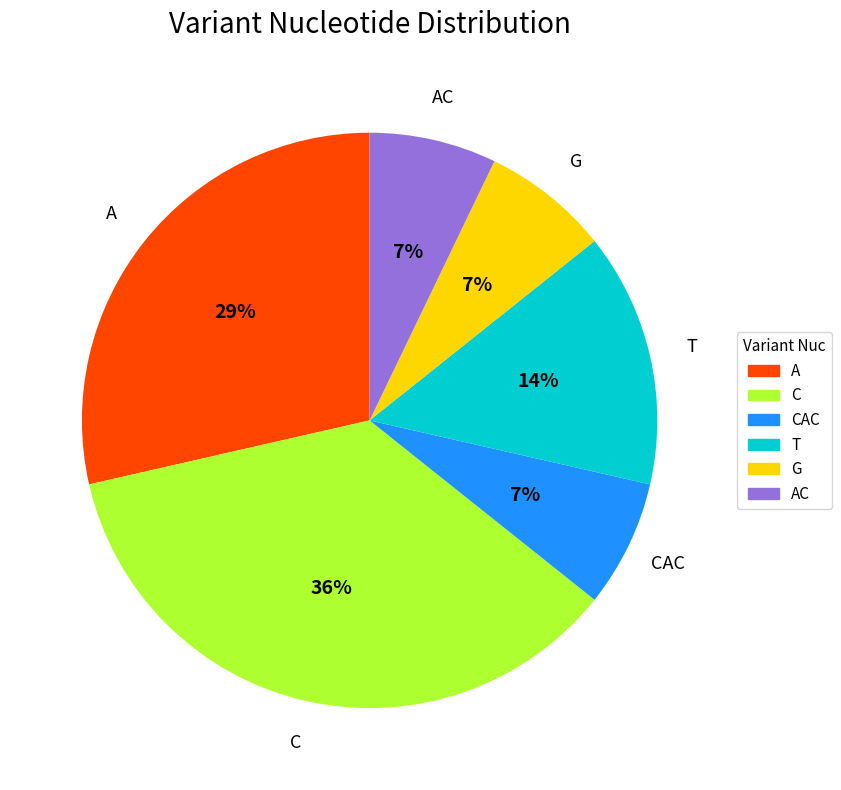

Is there a majority slice in this chart?

No